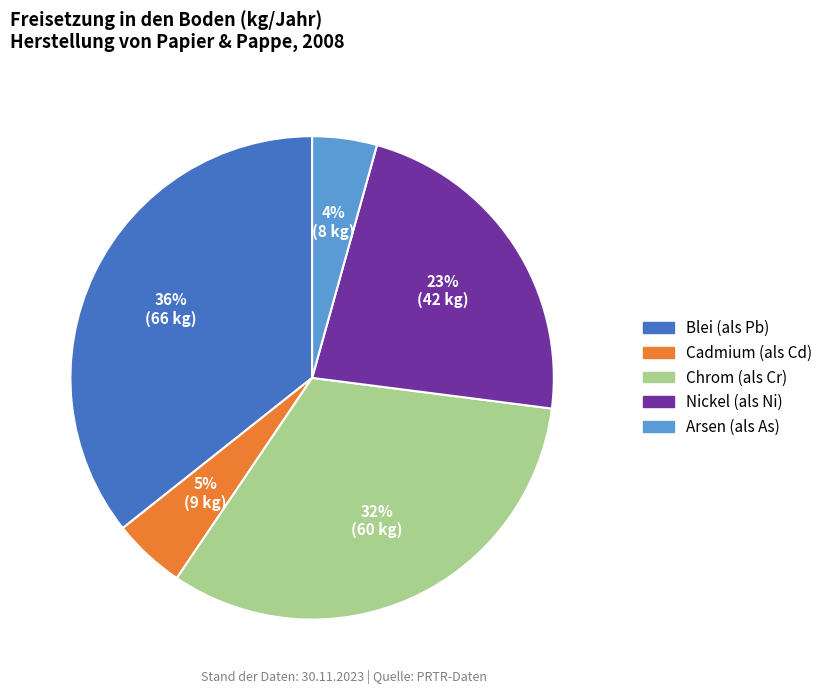

What is the largest slice in the pie chart?

Blei (als Pb)